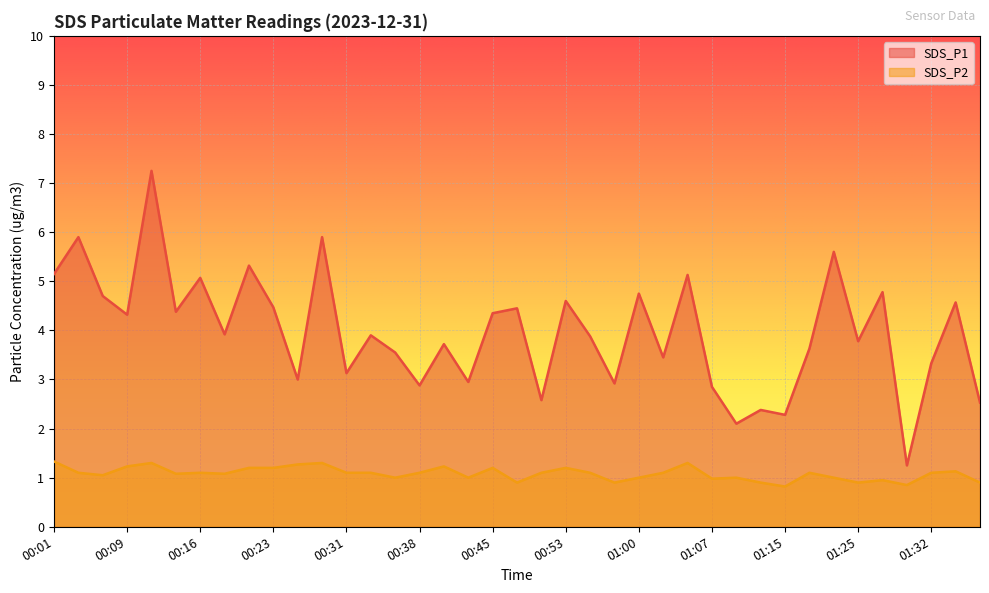

Which has a higher value, 00:26 or 00:14?

00:14